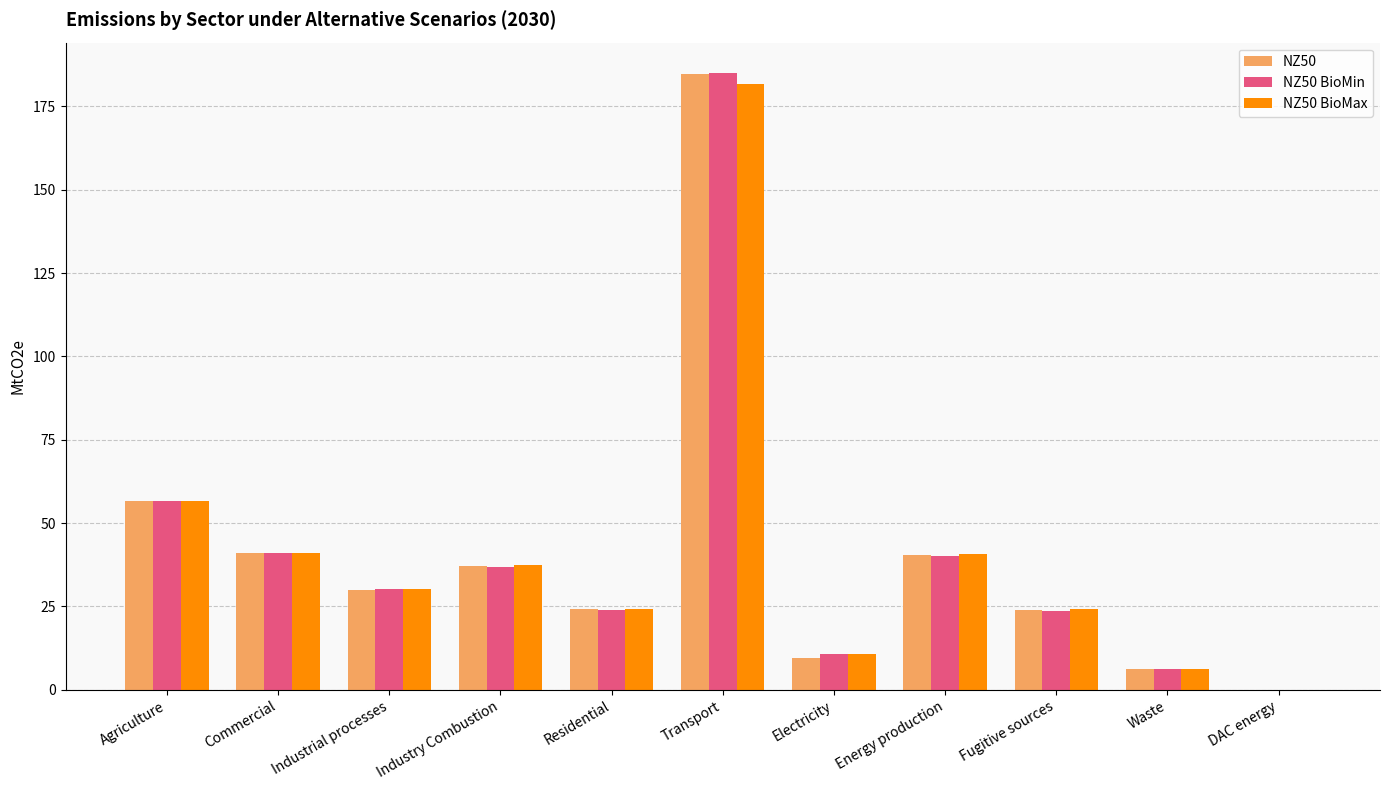

The NZ50 BioMin series shows -65.6 at DAC energy. True or false?

False